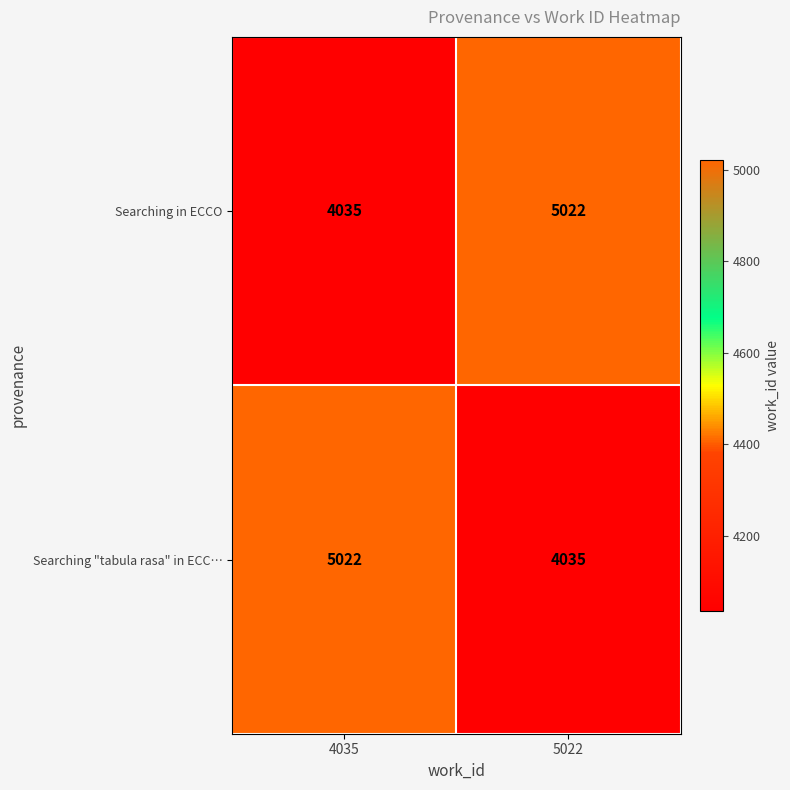

What is the spread (max minus min) of values at 5022?

987